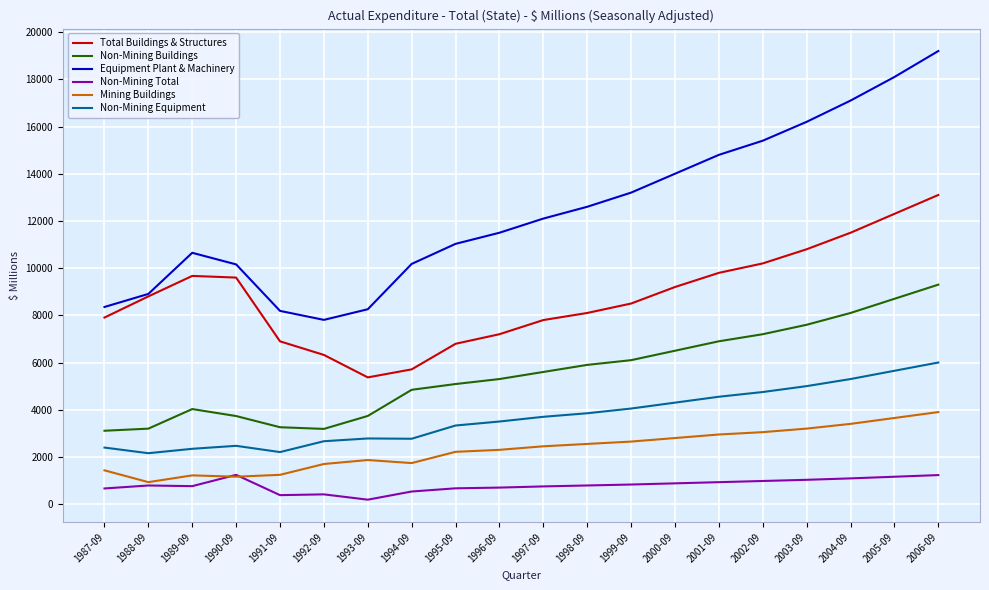

What is the difference between the Non-Mining Buildings values at 1990-09 and 1997-09?

1868